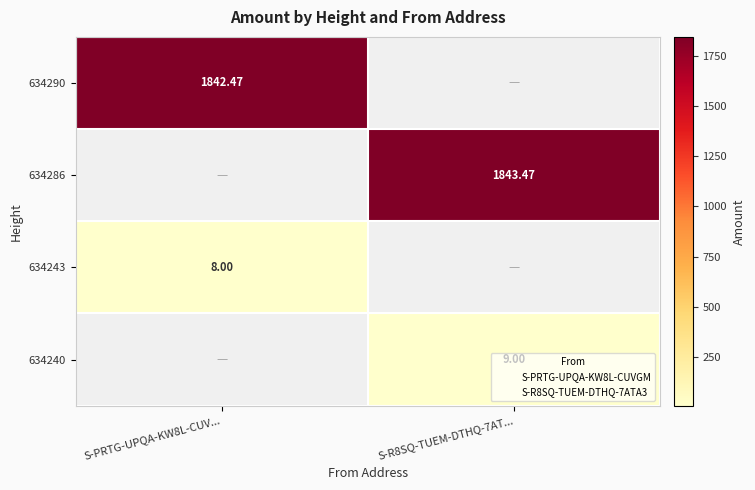

At S-R8SQ-TUEM-DTHQ-7AT..., list the series in order from largest to smallest.

634286, 634240, 634290, 634243